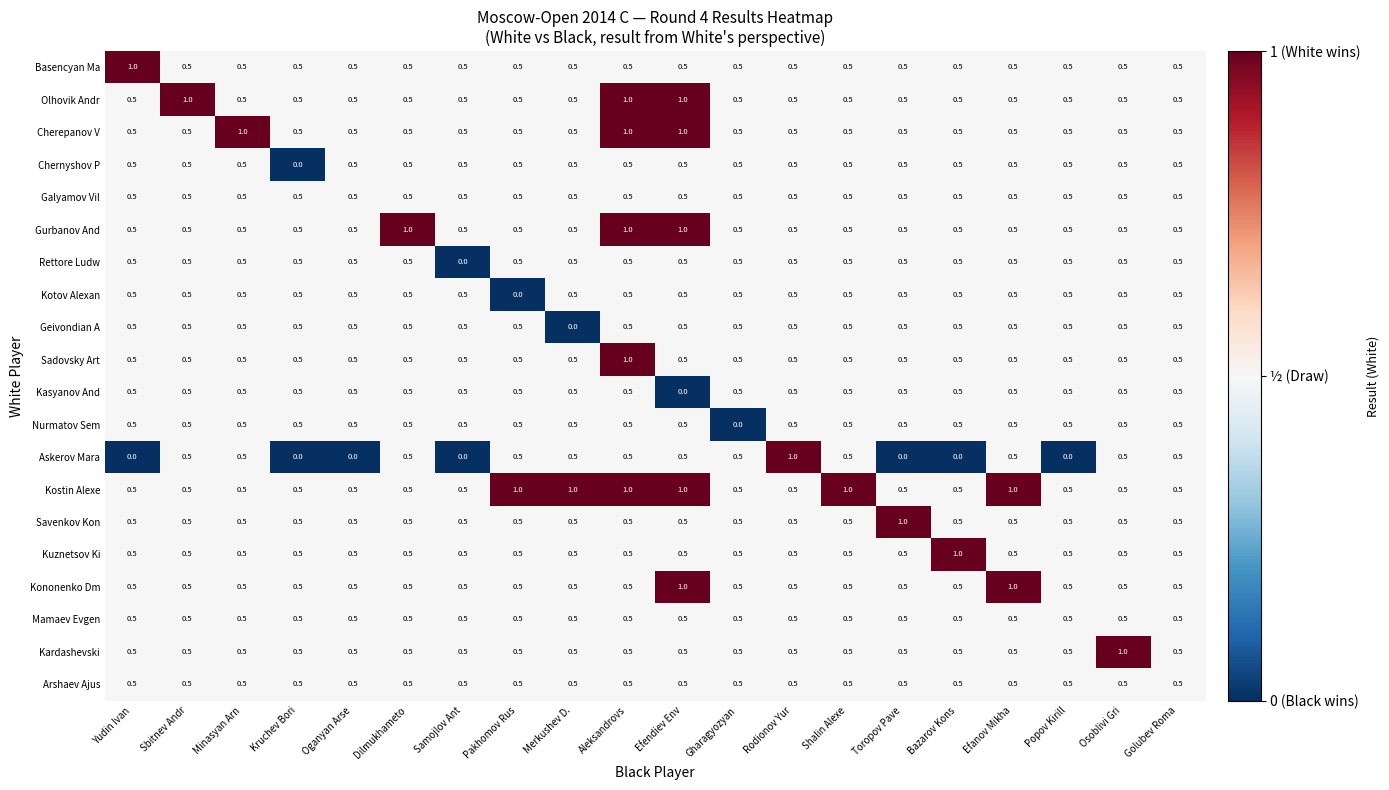

What is the sum of the Arshaev Ajus values at Aleksandrovs and Pakhomov Rus?

1.0